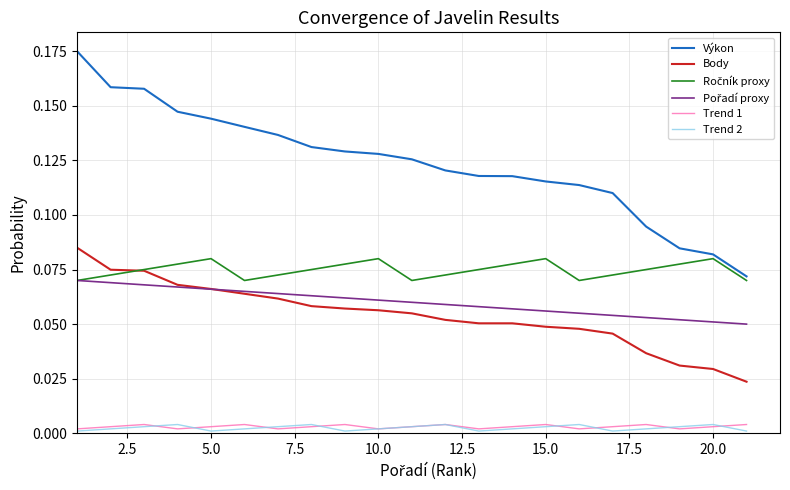

True or false: Trend 1 and Body cross at least once.

False